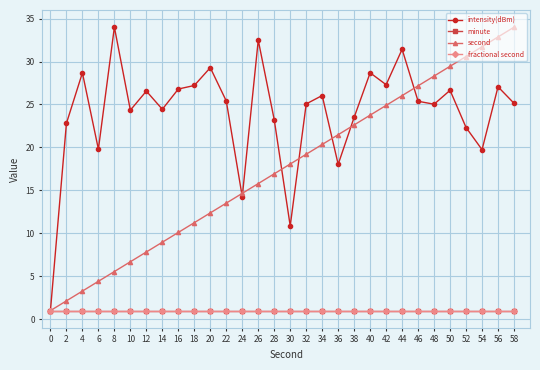

Does the chart have visible grid lines?

Yes